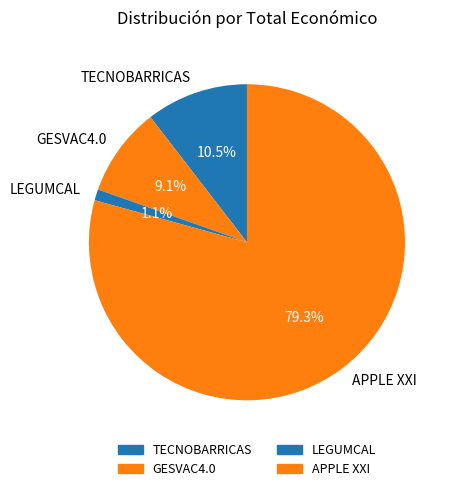

What is the ratio of the value at APPLE XXI to the value at TECNOBARRICAS?

7.6